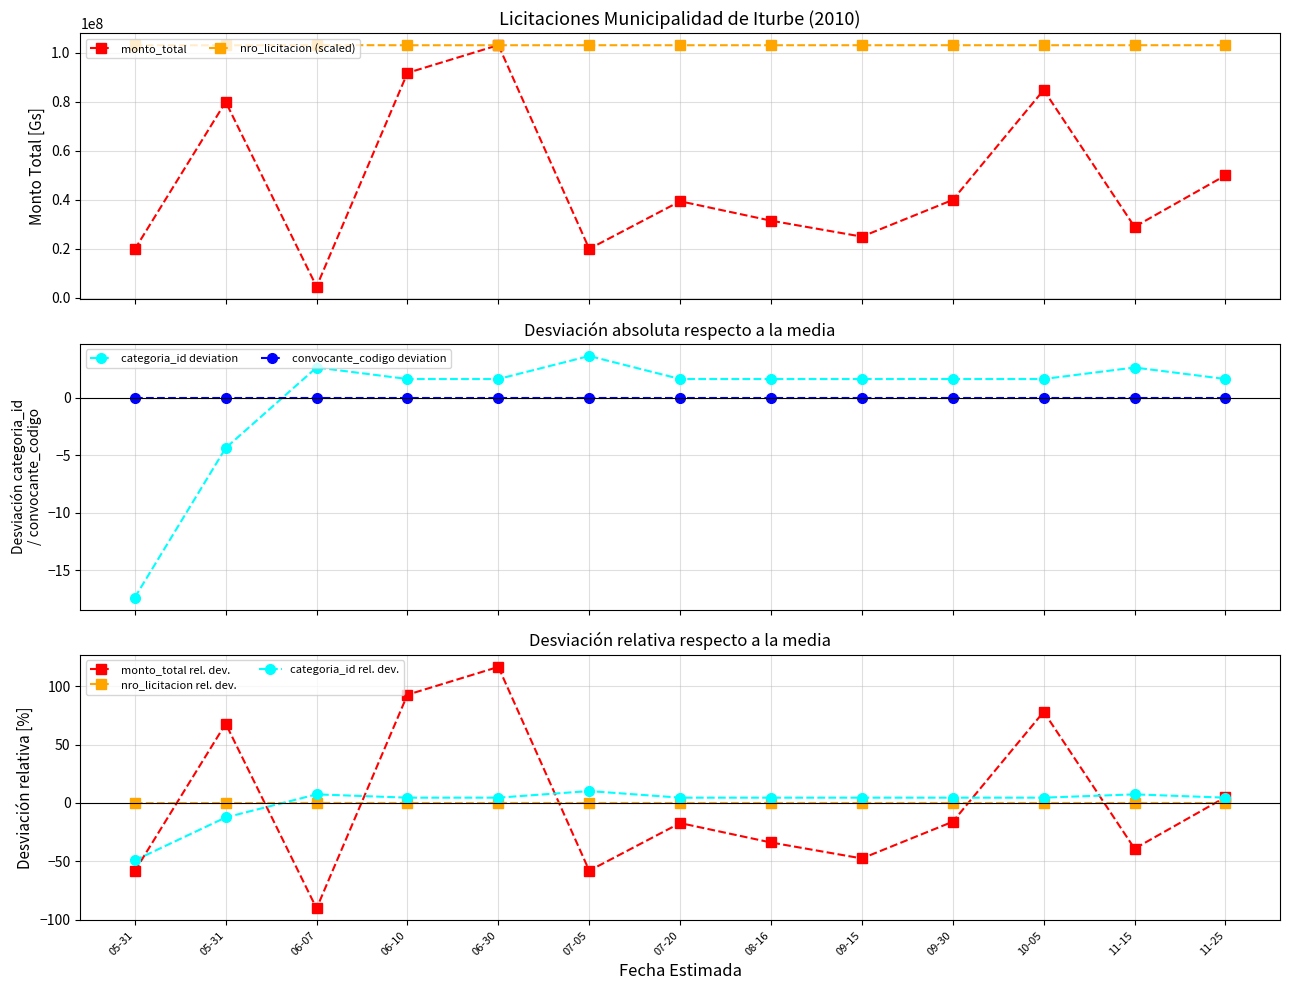

Which series has the widest spread of values?

monto_total